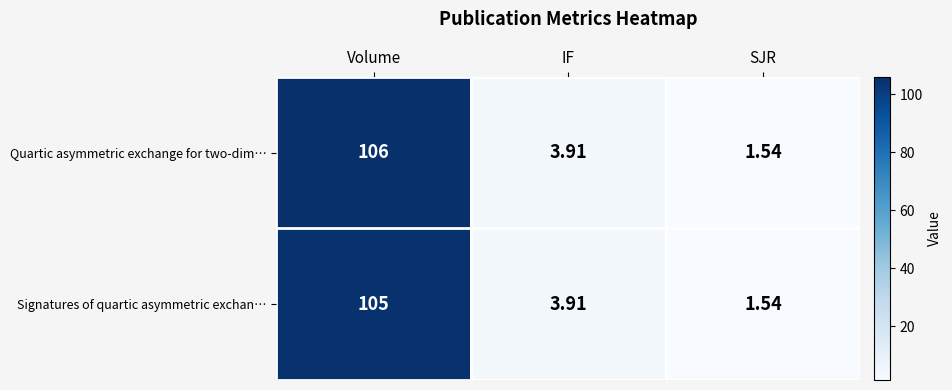

Which label corresponds to the largest value in the chart?

Volume